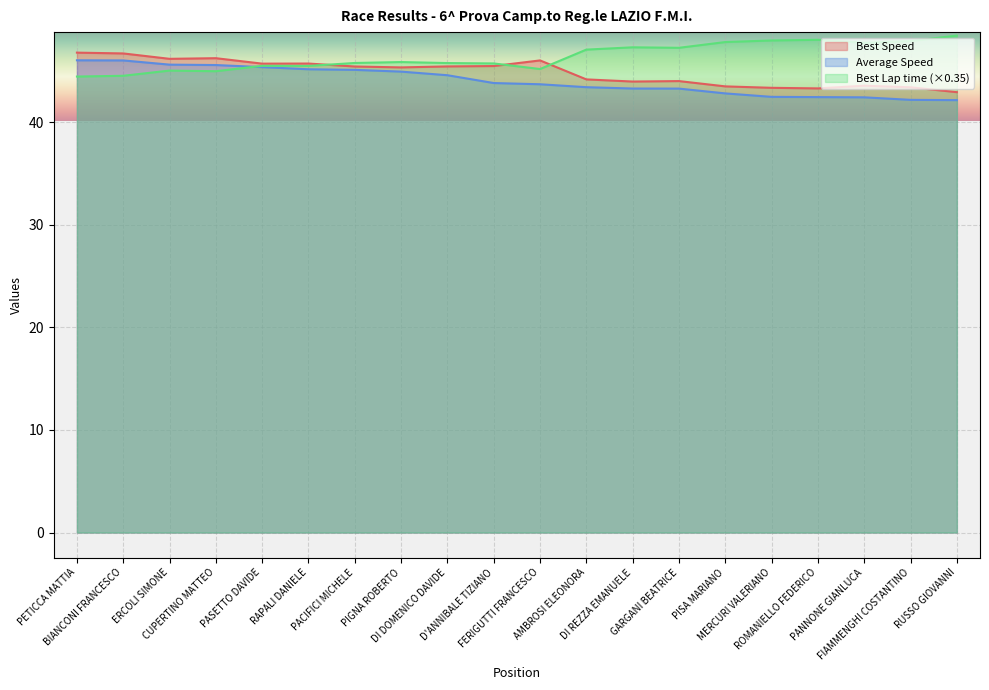

How many times do Best Lap time and Best Speed cross each other?

3